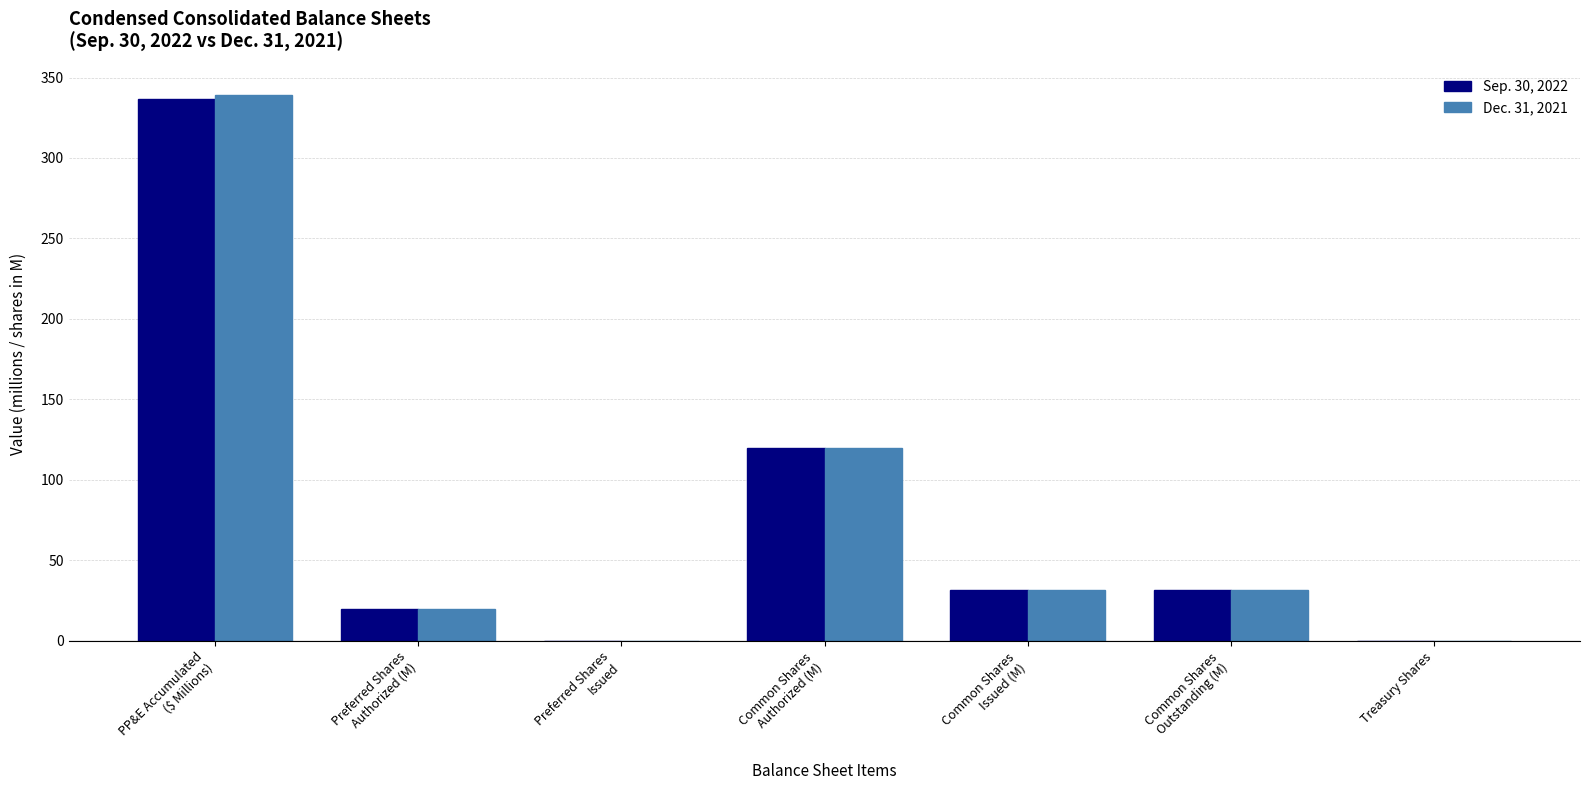

The value of Sep. 30, 2022 at Common Shares
Authorized (M) is 120.0. True or false?

True